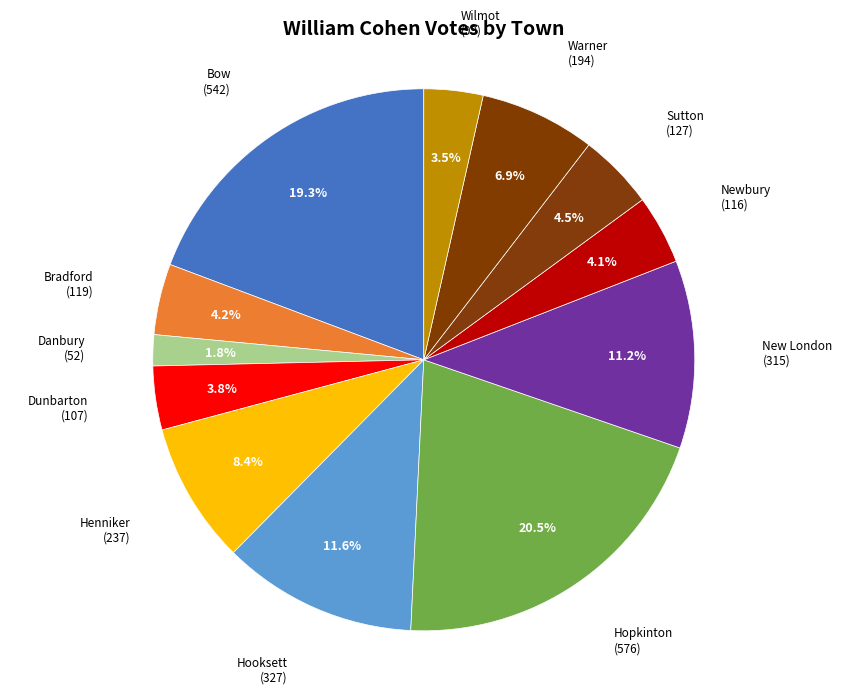

To the nearest percent, what is the average slice percentage?

8%